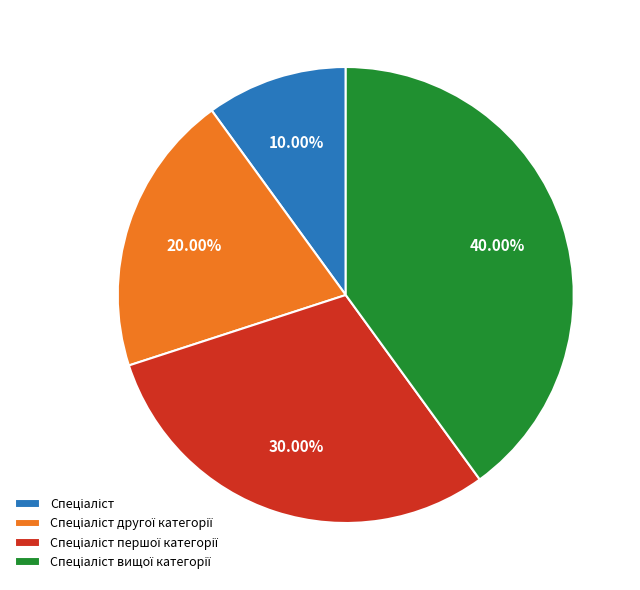

Is there any slice that represents more than half of the pie?

No